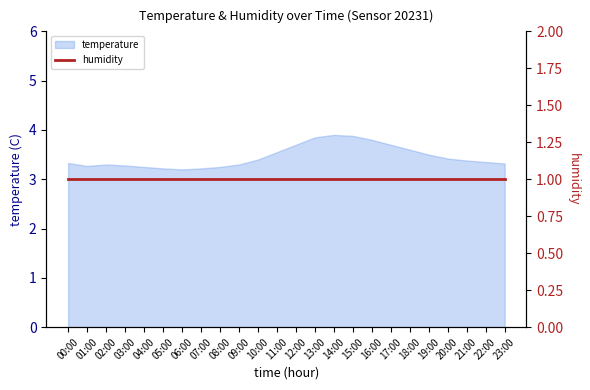

Does the chart have visible grid lines?

No